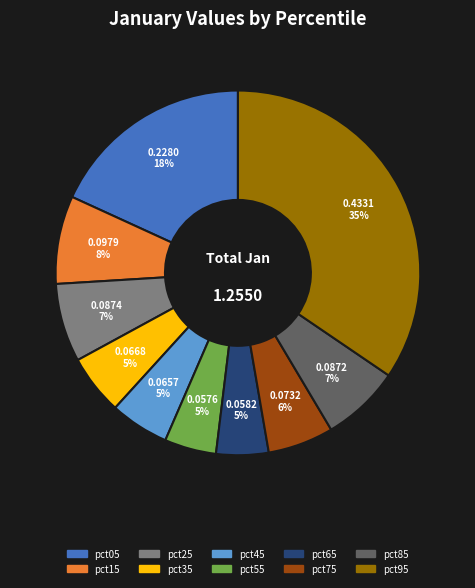

Is pct75 the majority of the pie?

No